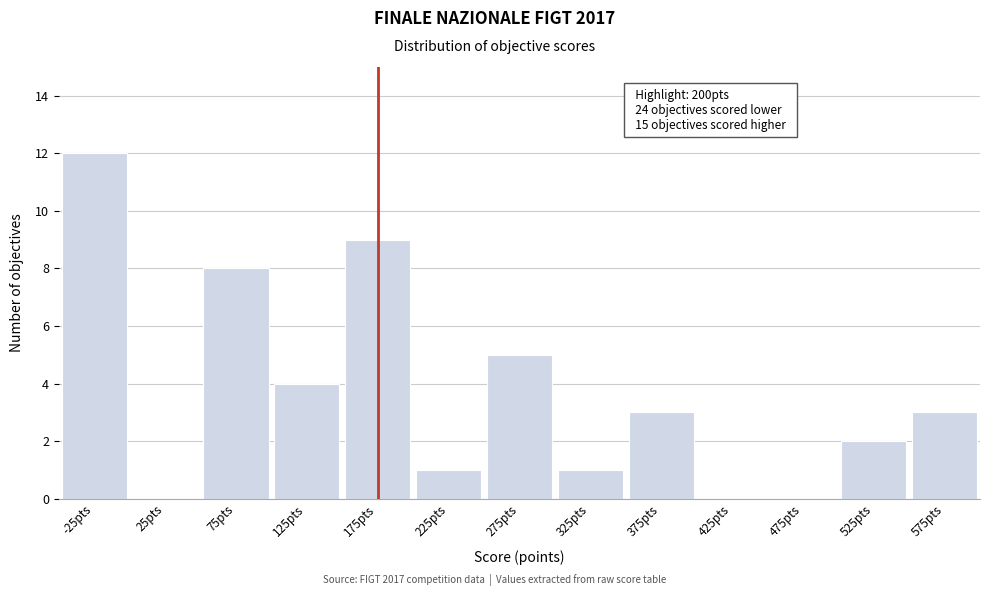

Reading left to right, what are all the values shown in this chart?

-25pts=12	25pts=0	75pts=8	125pts=4	175pts=9	225pts=1	275pts=5	325pts=1	375pts=3	425pts=0	475pts=0	525pts=2	575pts=3